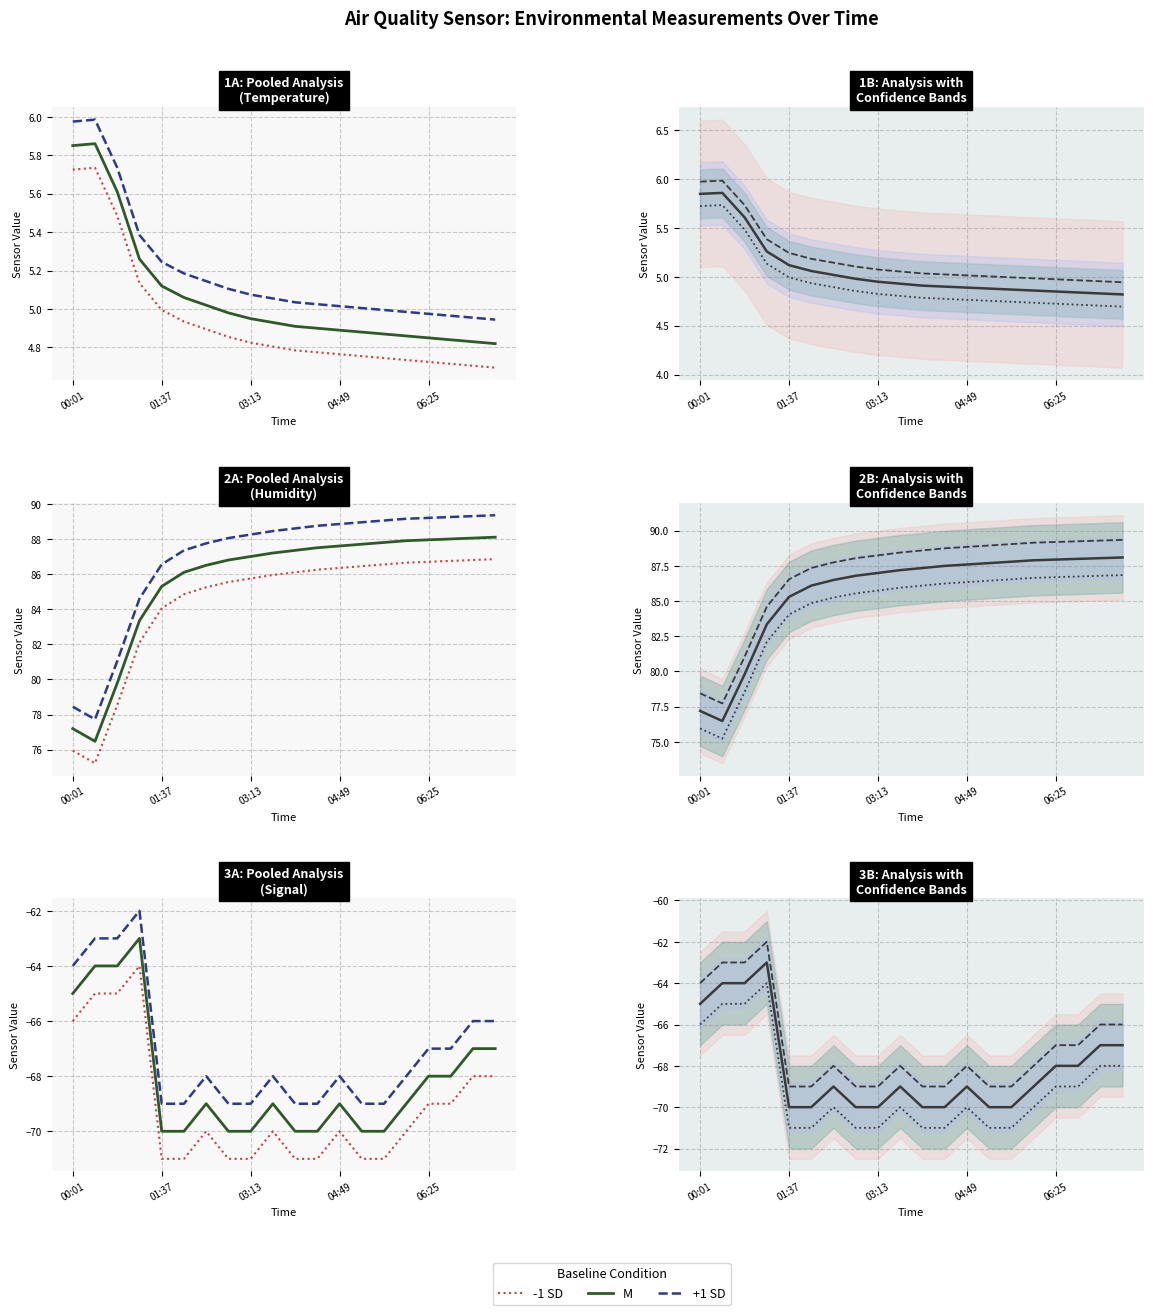

What is the label of the 16th point from the left?

06:01